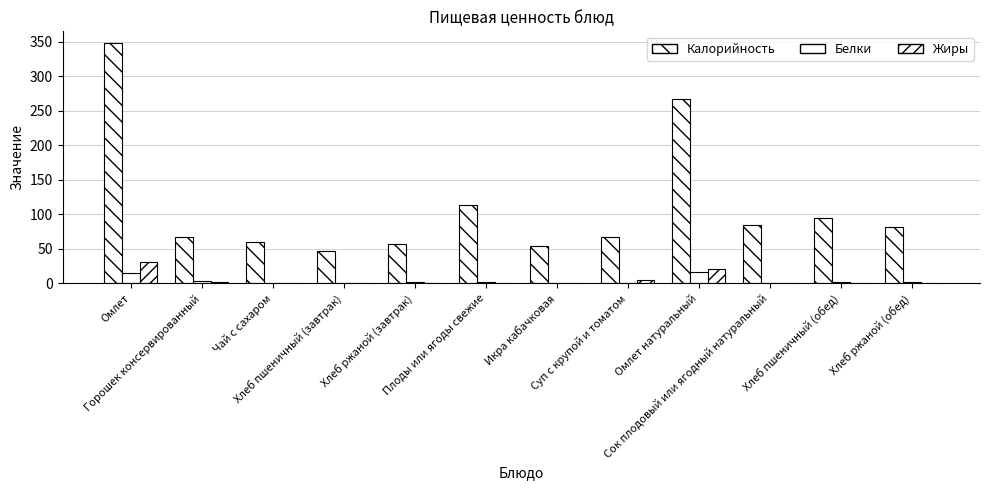

Are the bars grouped side by side (vs. stacked)?

Yes